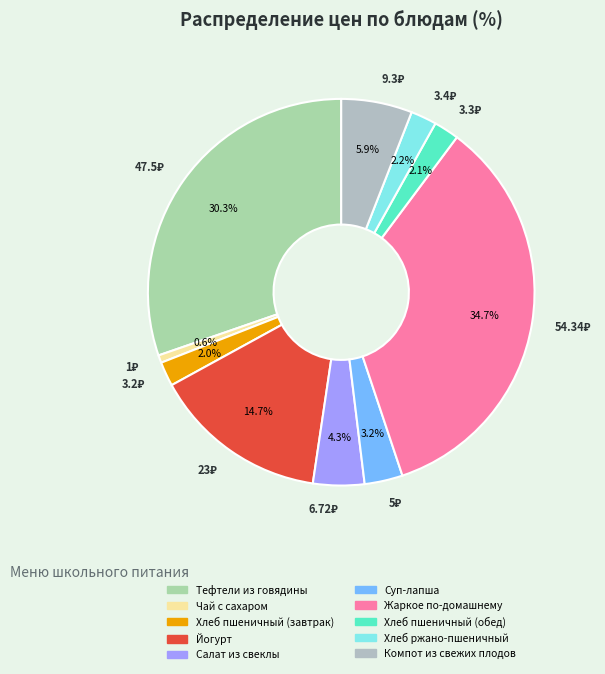

Does Суп-лапша represent more than half of the total?

No